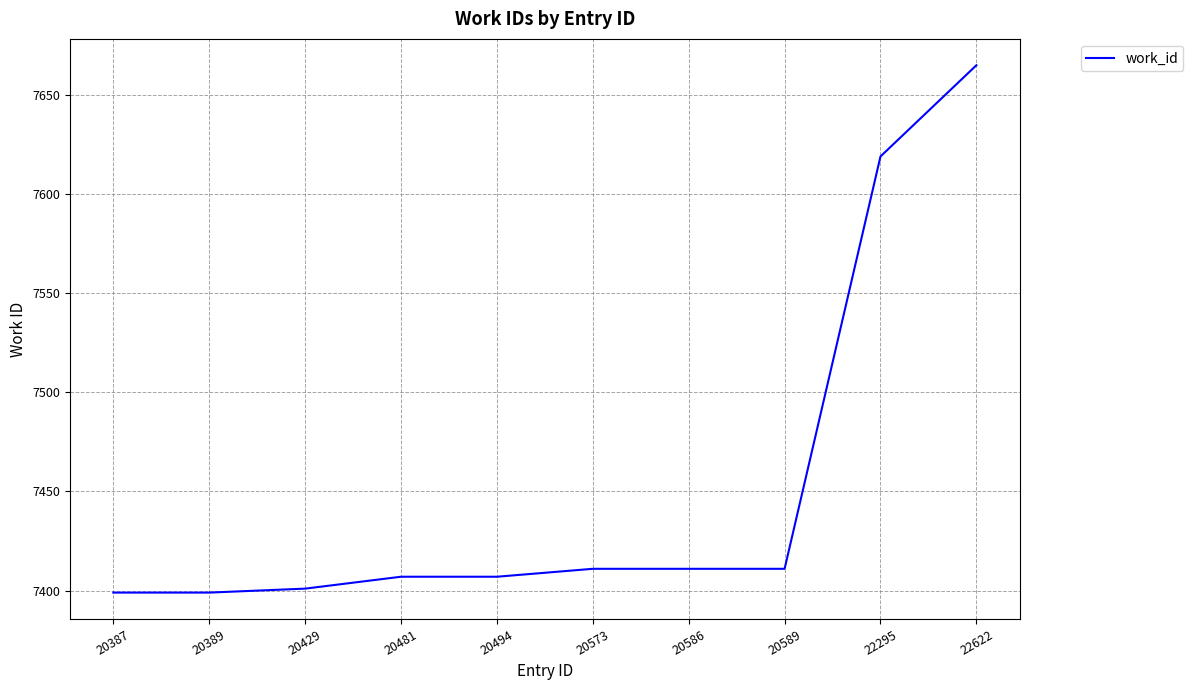

What is the difference between the maximum and minimum values?

266